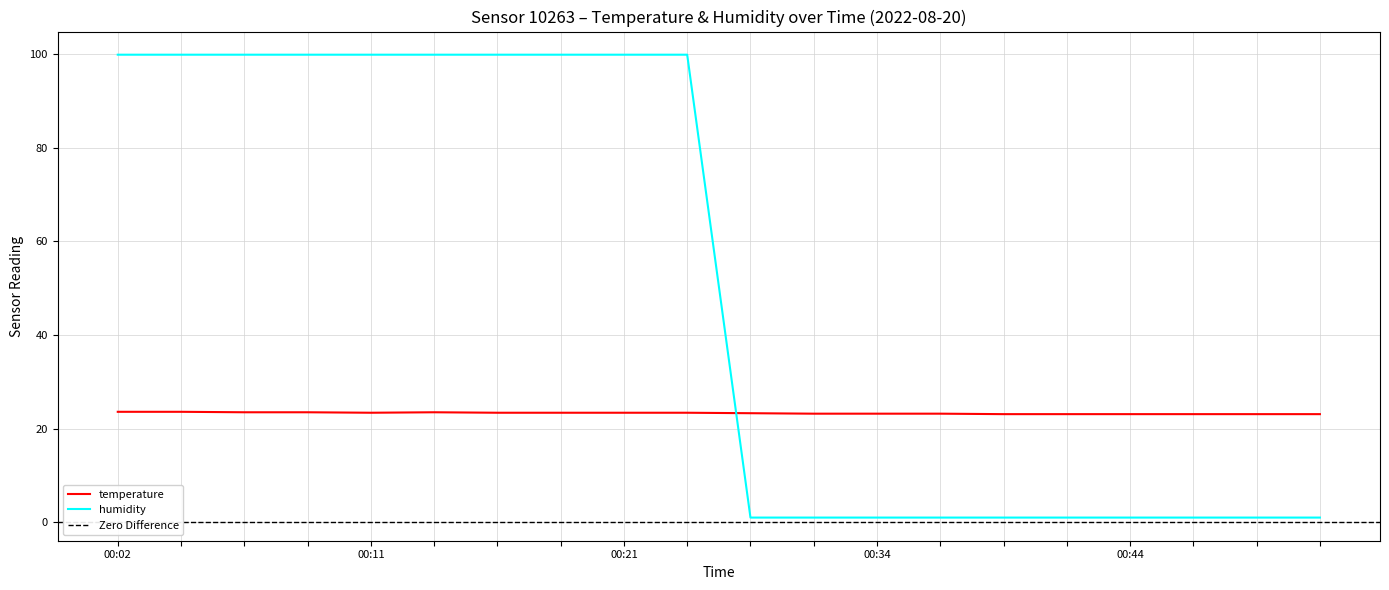

Which series ends up on top after the final intersection of humidity and temperature?

temperature